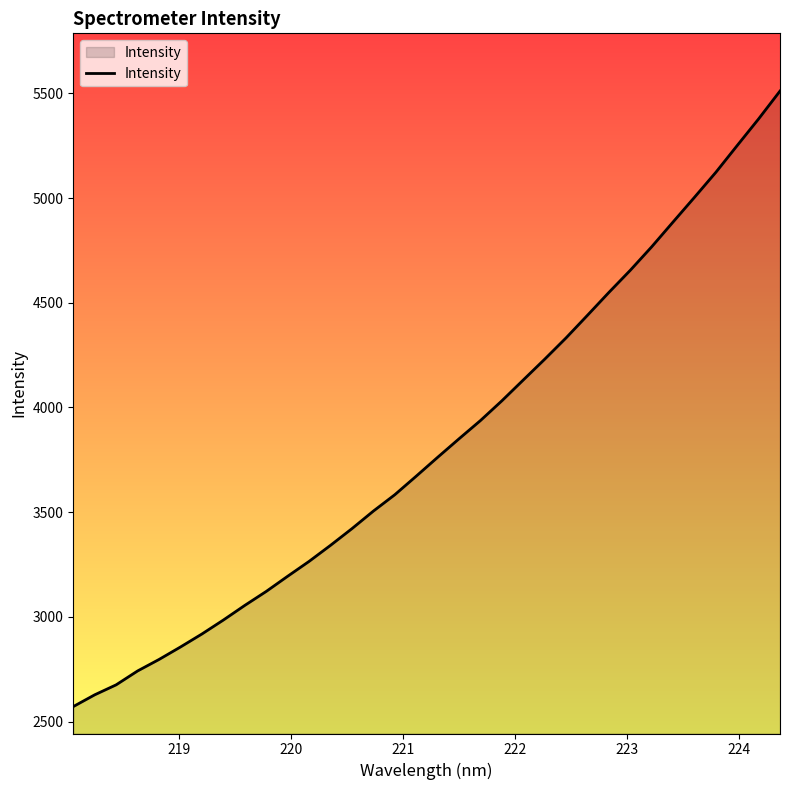

What is the maximum value shown in the chart?

5510.9